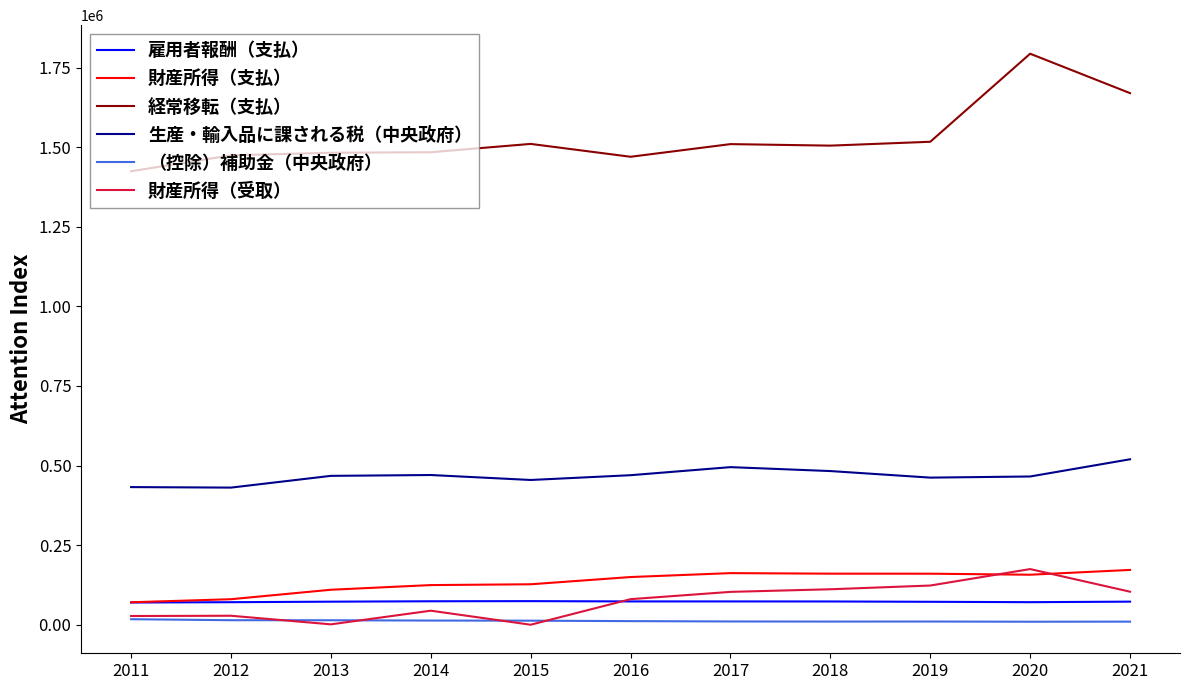

True or false: 雇用者報酬（支払） and （控除）補助金（中央政府） cross at least once.

False